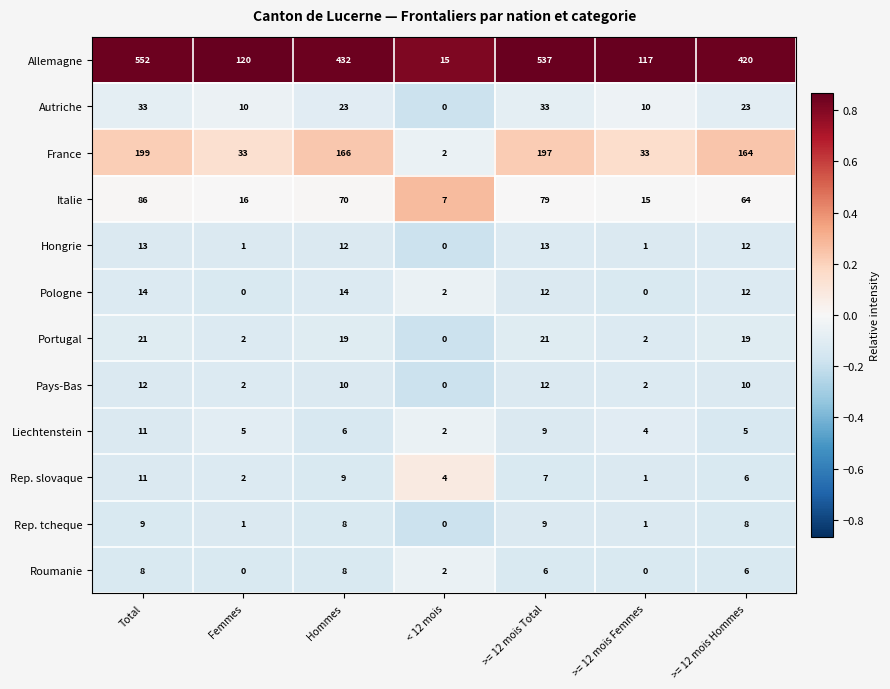

Is it true that Pologne equals 20 at Total?

False